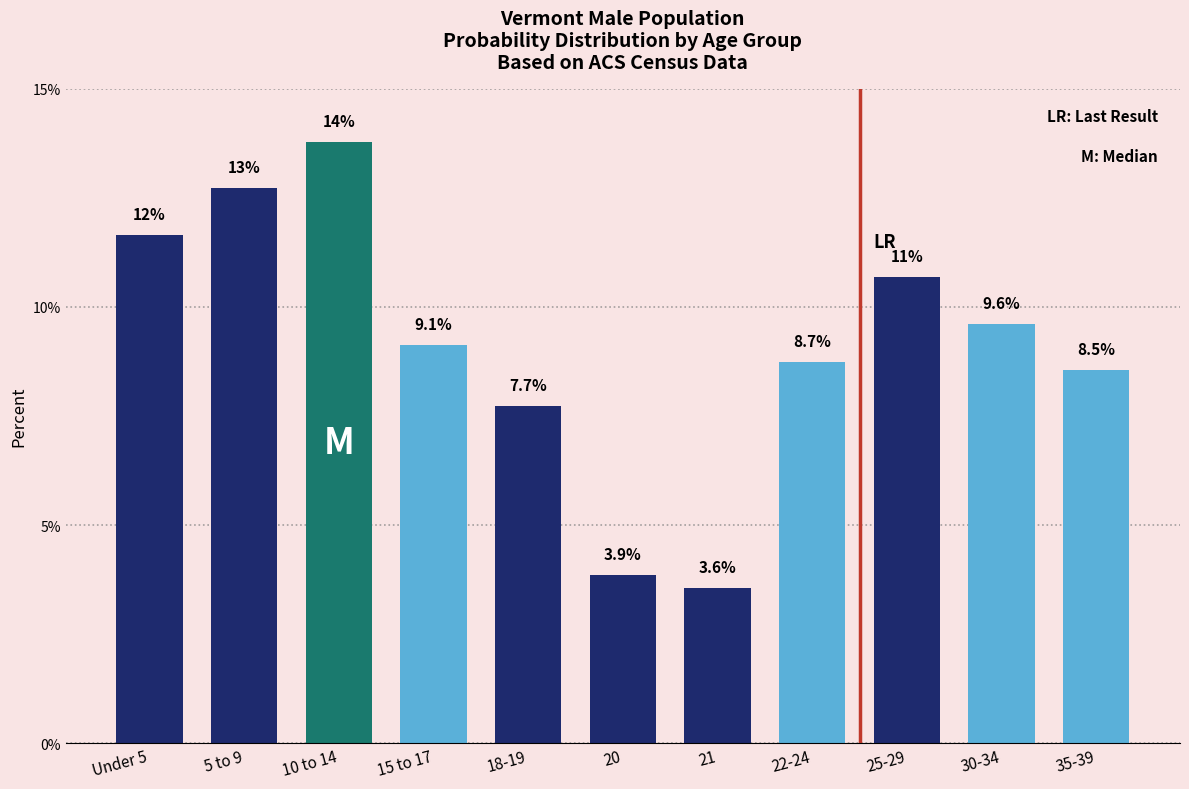

Reading right to left, what are all the values shown in this chart?

35-39=8.5	30-34=9.6	25-29=10.7	22-24=8.7	21=3.6	20=3.9	18-19=7.7	15 to 17=9.1	10 to 14=13.8	5 to 9=12.7	Under 5=11.6